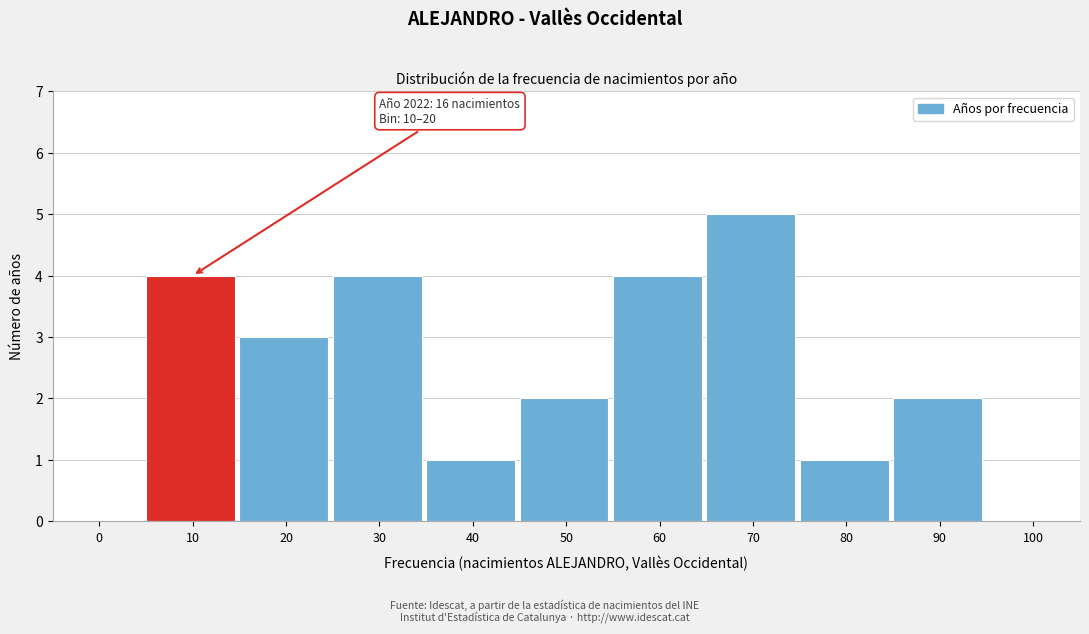

Reading left to right, list all the values displayed in this chart.

0=0	10=4	20=3	30=4	40=1	50=2	60=4	70=5	80=1	90=2	100=0